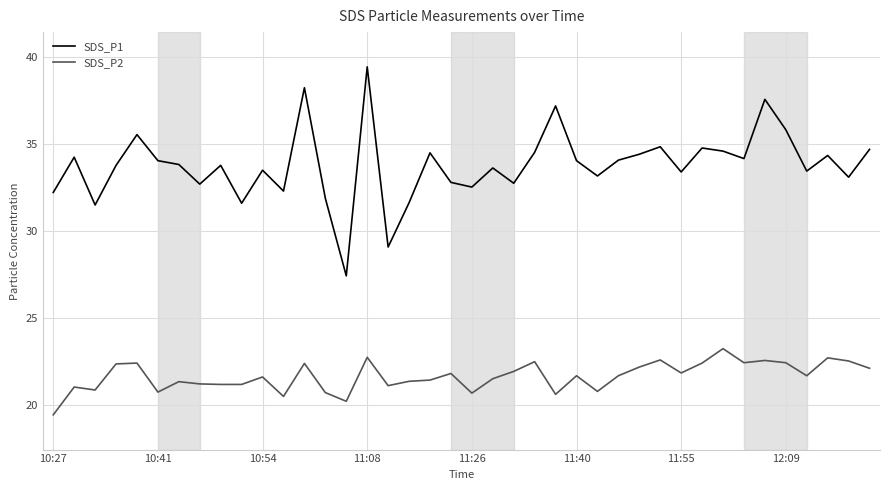

What is the difference between the maximum and minimum values in the SDS_P2 series?

3.8